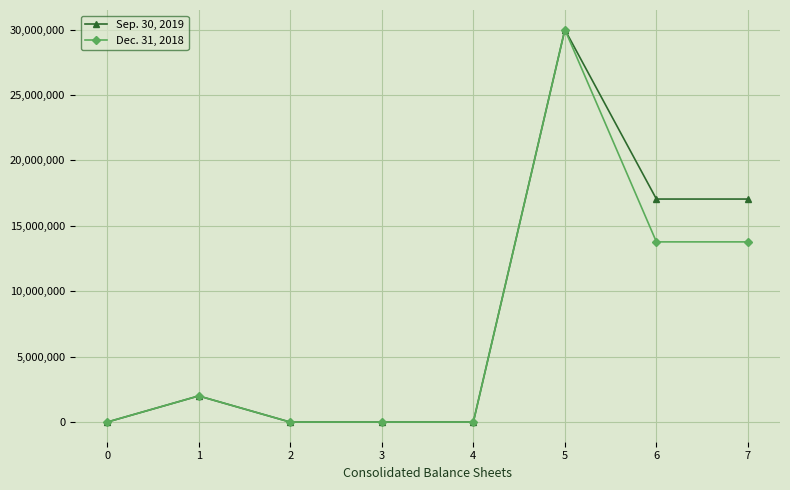

List the series in order of their overall mean, lowest first.

Dec. 31, 2018, Sep. 30, 2019